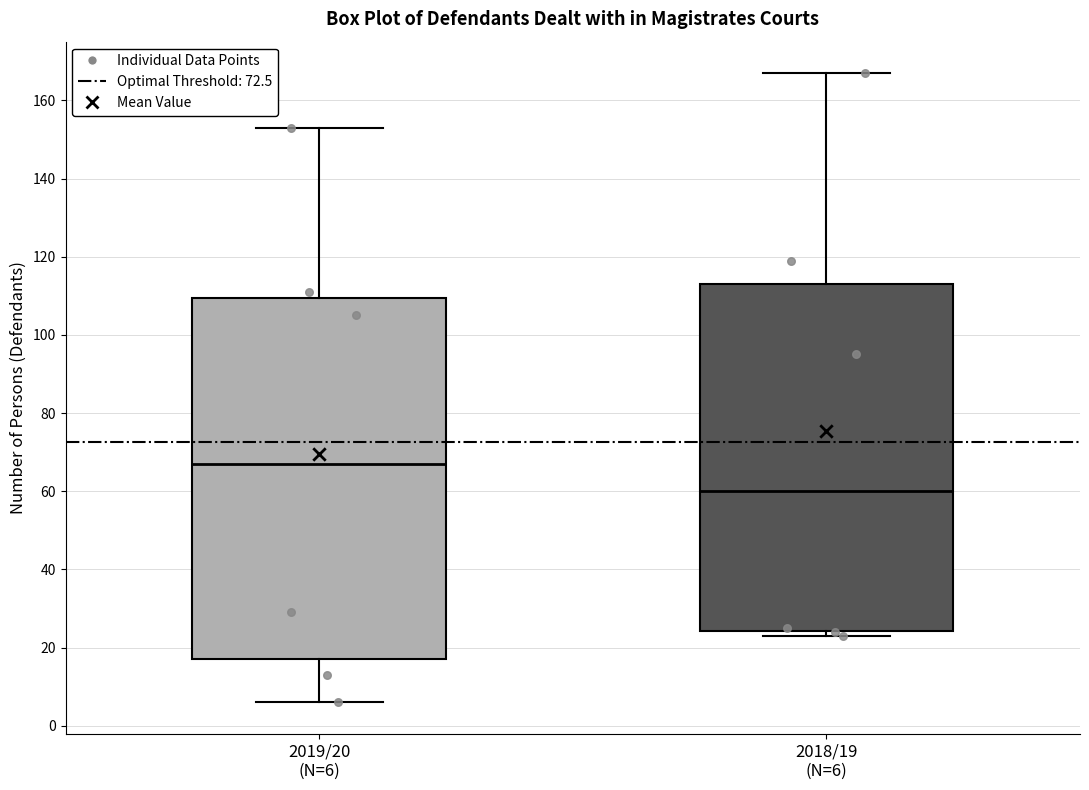

Reading left to right, transcribe this box plot: for each box, give where its median line is, the range the box spans, and where its two whiskers end, as read against the y-axis. The values are not printed on the chart, so give them approximately, as read against the axis.

2019/20 (N=6): median 68, box 18 to 110, whiskers 6 to 154
2018/19 (N=6): median 60, box 24 to 114, whiskers 24 (just below the box's lower edge) to 168